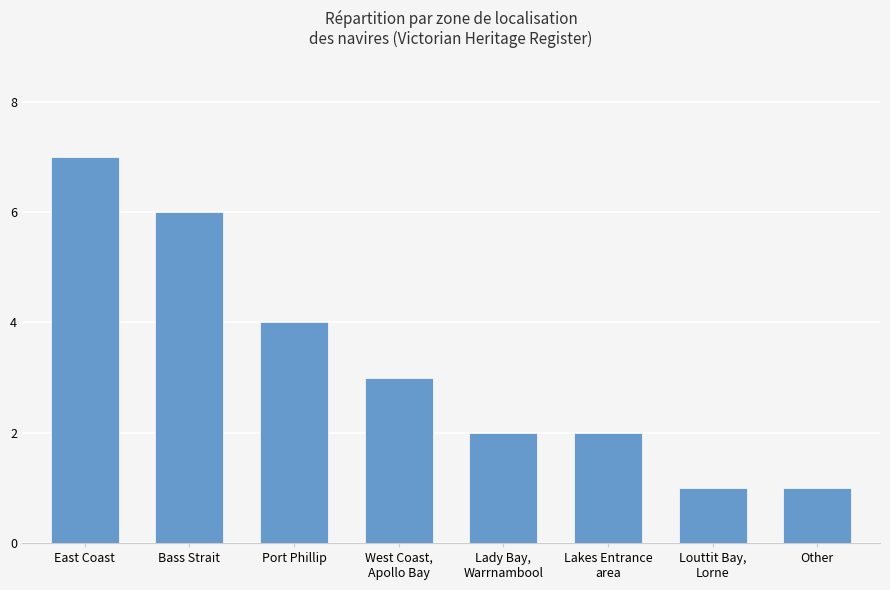

At which category does the chart reach its peak across all series?

East Coast